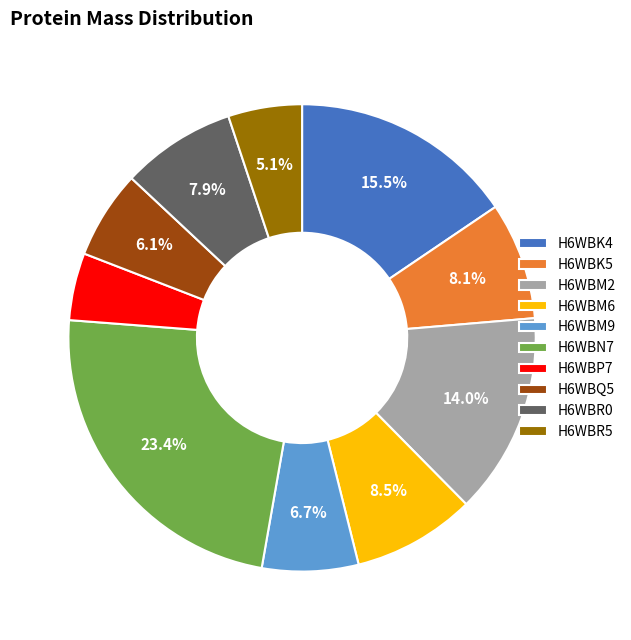

Which slice is the largest?

H6WBN7